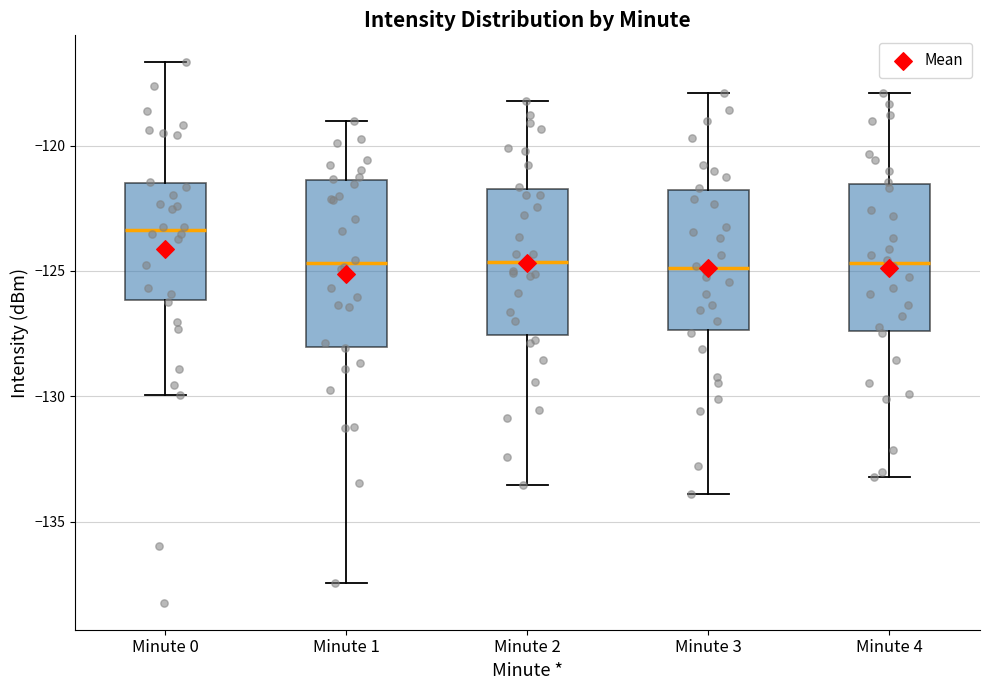

Comparing the boxes themselves (not the whiskers), which one is the tallest?

Minute 1